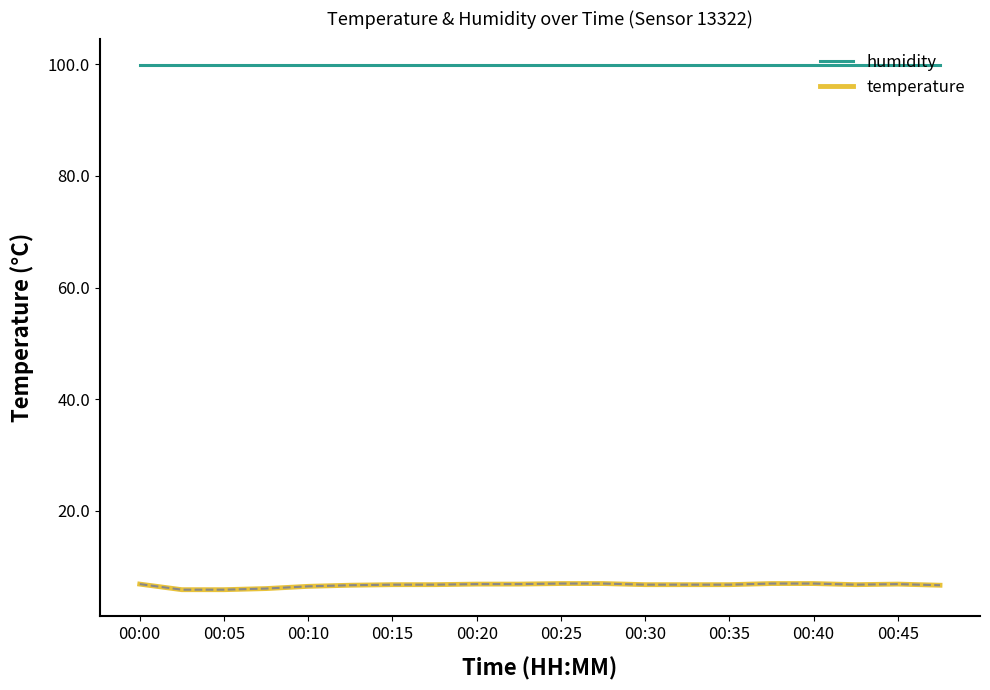

True or false: humidity and temperature intersect in this chart.

False